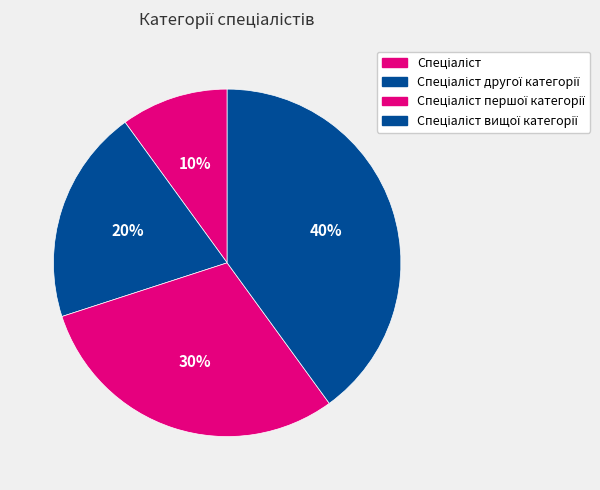

To the nearest percent, what percentage of the pie is Спеціаліст вищої категорії?

40%